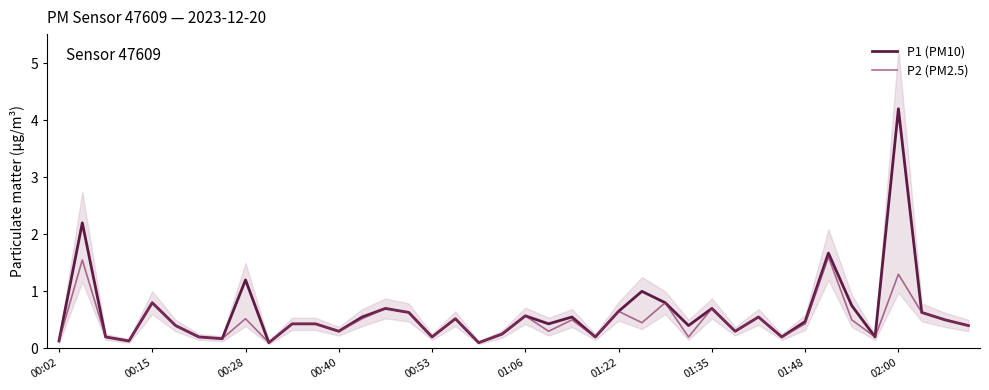

The value of P2 (PM2.5) at 00:28 is 0.1. True or false?

False